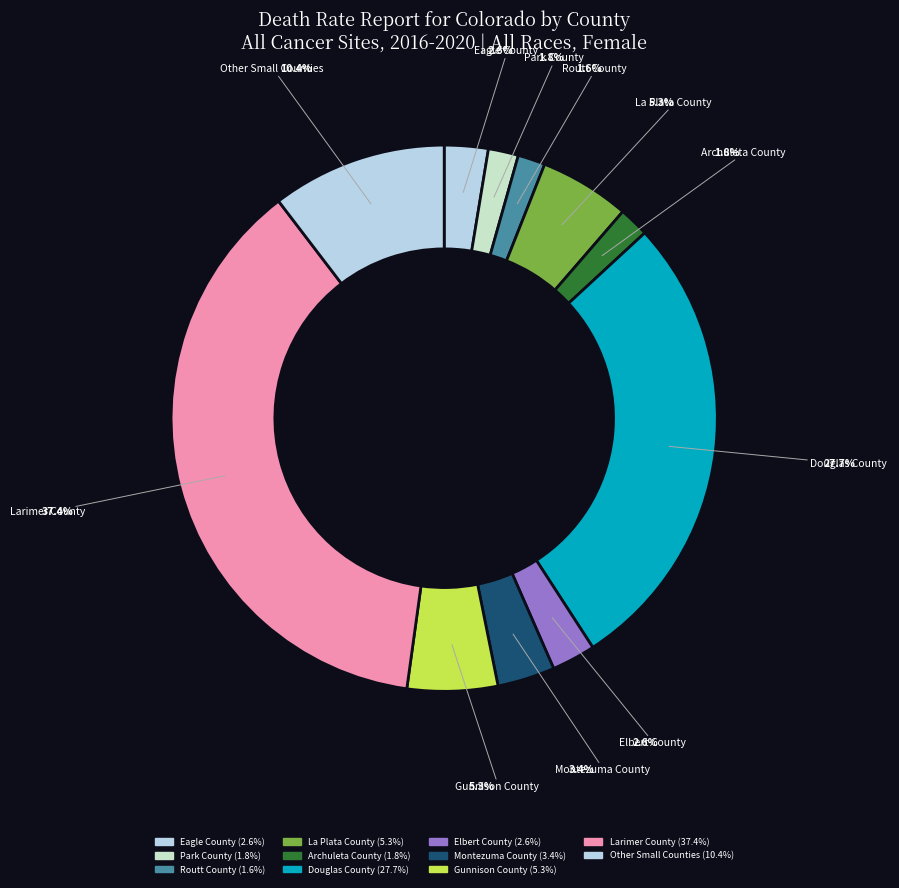

What is the largest slice in the pie chart?

Larimer County